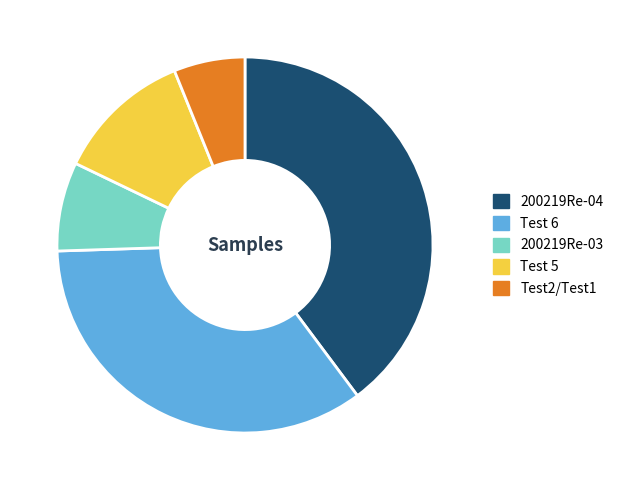

Is there any slice that represents more than half of the pie?

No